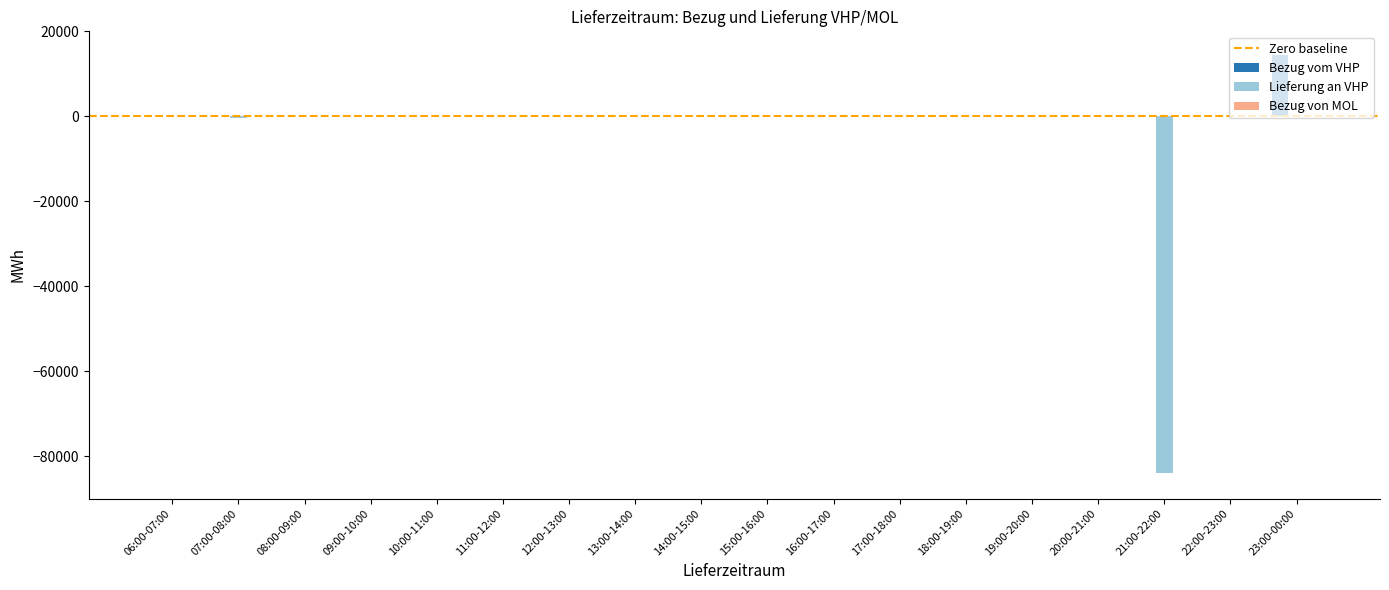

Is it true that Lieferung an VHP equals -29344 at 11:00-12:00?

False